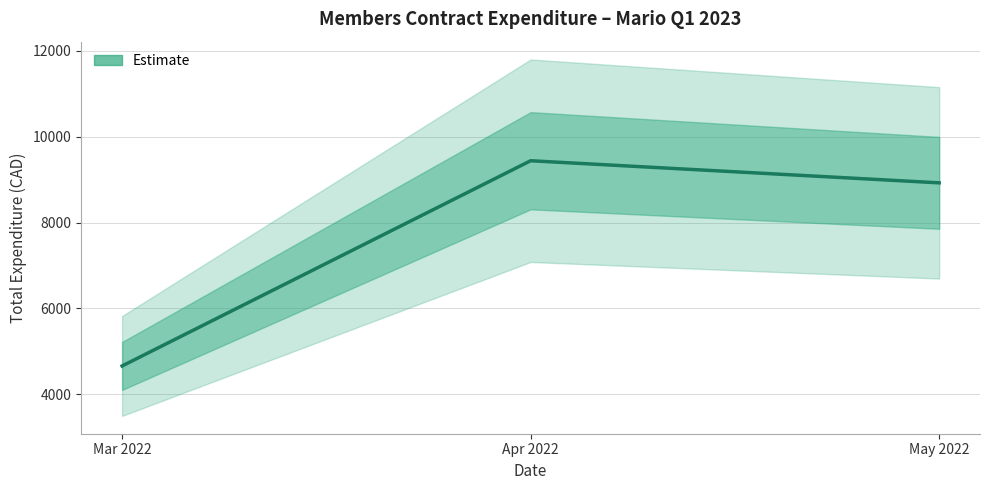

What is the average value?

7674.5